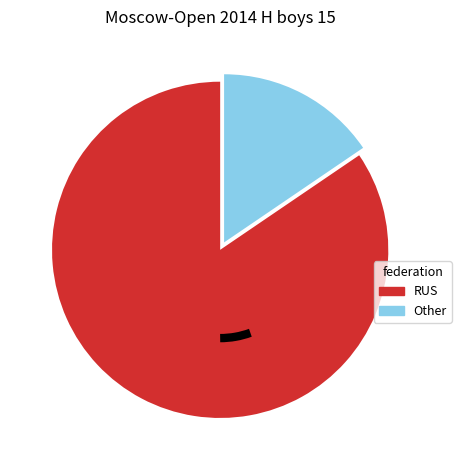

Rank the categories by value from highest to lowest.

RUS, Other